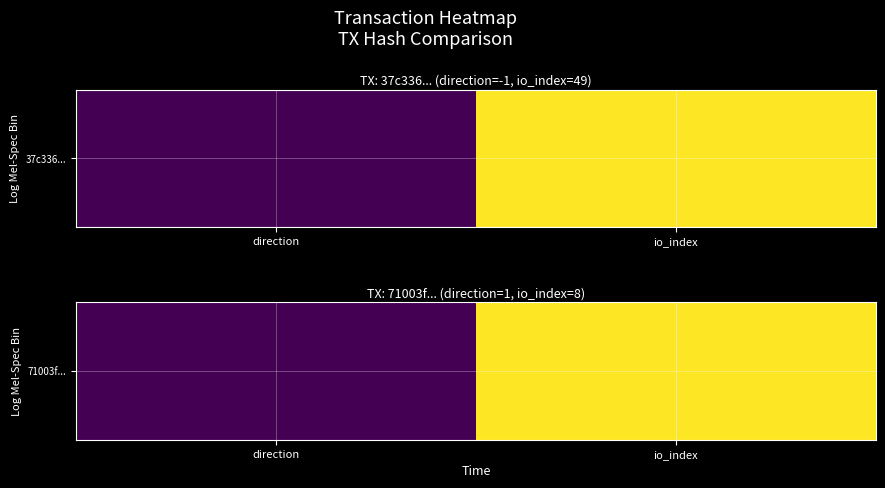

What is the sum of all values?

9